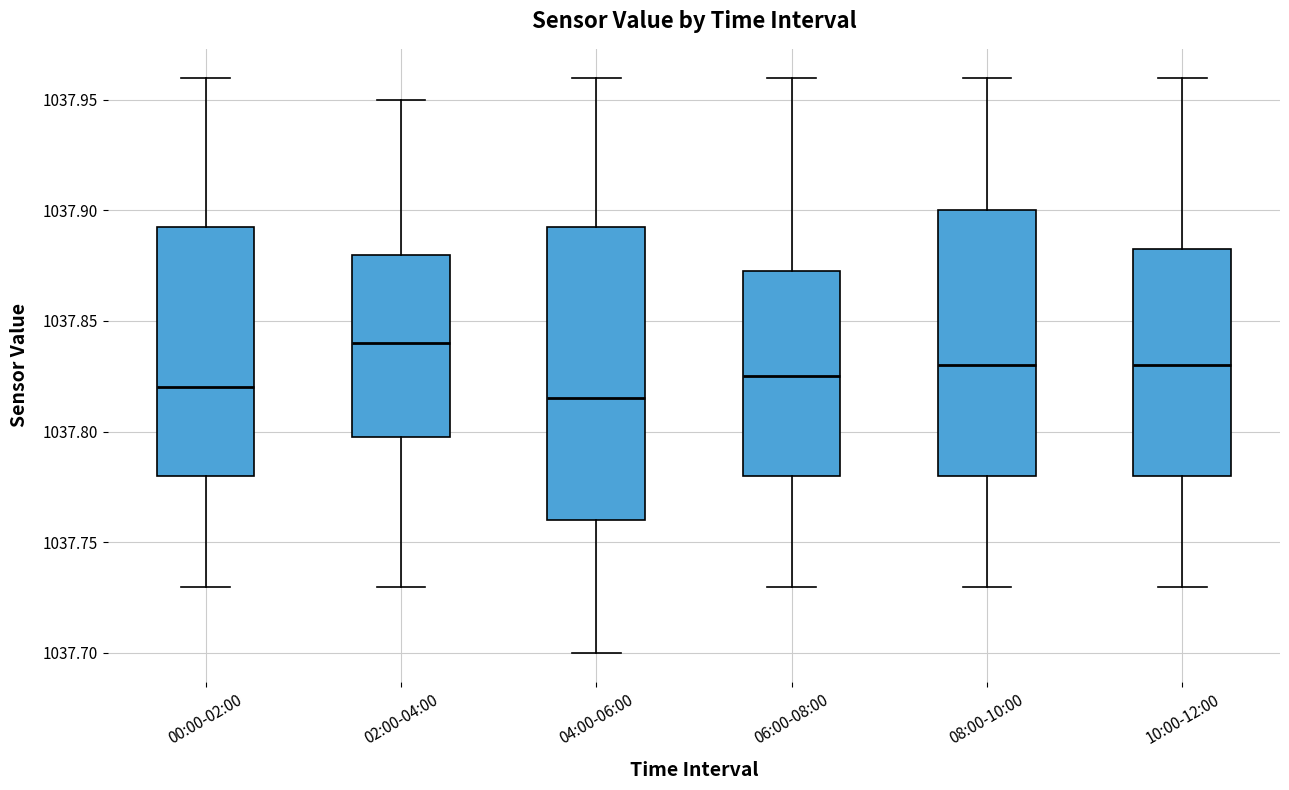

Reading left to right, read every box against the y-axis: the position of its median line, the range the box covers, and the ends of its whiskers. The values are not printed on the chart, so give them approximately, as read against the axis.

00:00-02:00: median 1037.820, box 1037.780 to 1037.895, whiskers 1037.730 to 1037.960
02:00-04:00: median 1037.840, box 1037.800 to 1037.880, whiskers 1037.730 to 1037.950
04:00-06:00: median 1037.815, box 1037.760 to 1037.895, whiskers 1037.700 to 1037.960
06:00-08:00: median 1037.825, box 1037.780 to 1037.875, whiskers 1037.730 to 1037.960
08:00-10:00: median 1037.830, box 1037.780 to 1037.900, whiskers 1037.730 to 1037.960
10:00-12:00: median 1037.830, box 1037.780 to 1037.885, whiskers 1037.730 to 1037.960